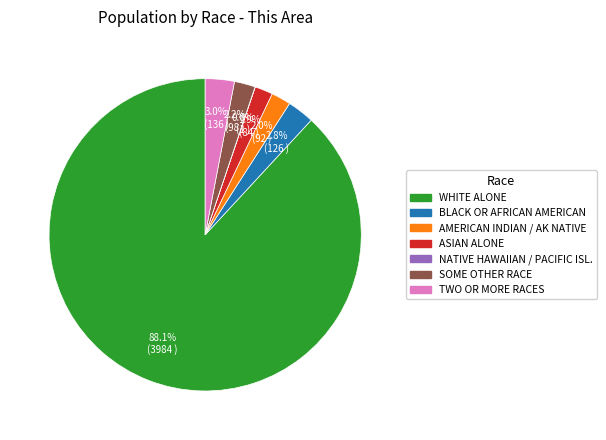

What is the largest slice in the pie chart?

WHITE ALONE